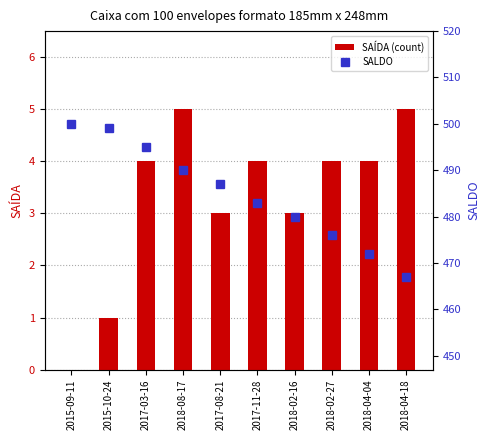

What is the difference between the maximum and second lowest values in the SAÍDA (count) series?

4